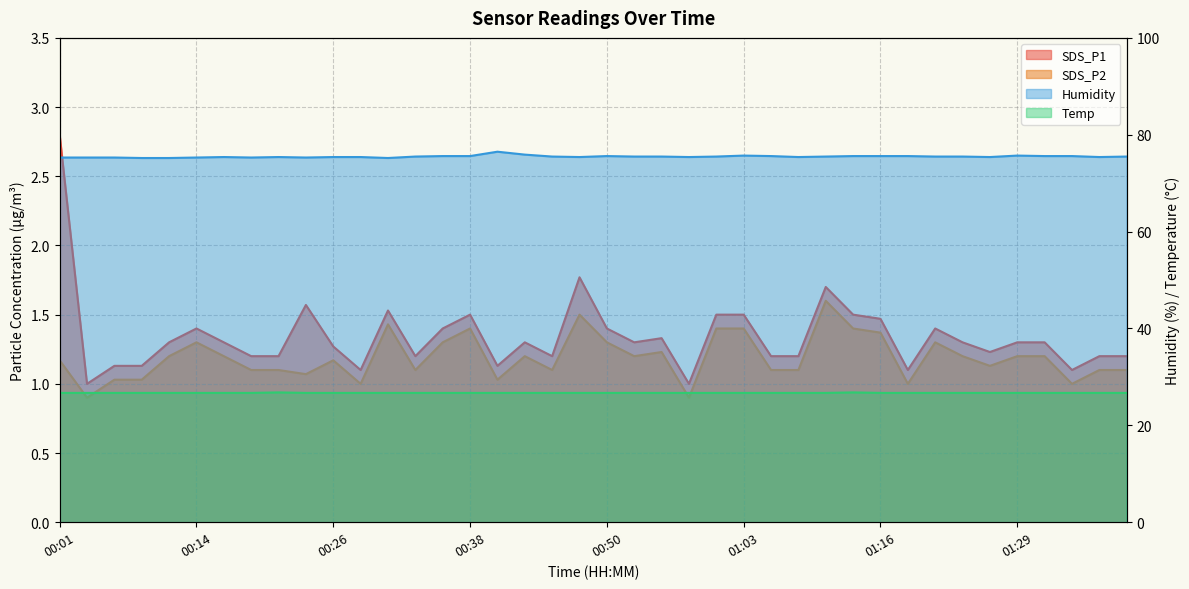

Which has a higher value, 00:33 or 01:31?

01:31